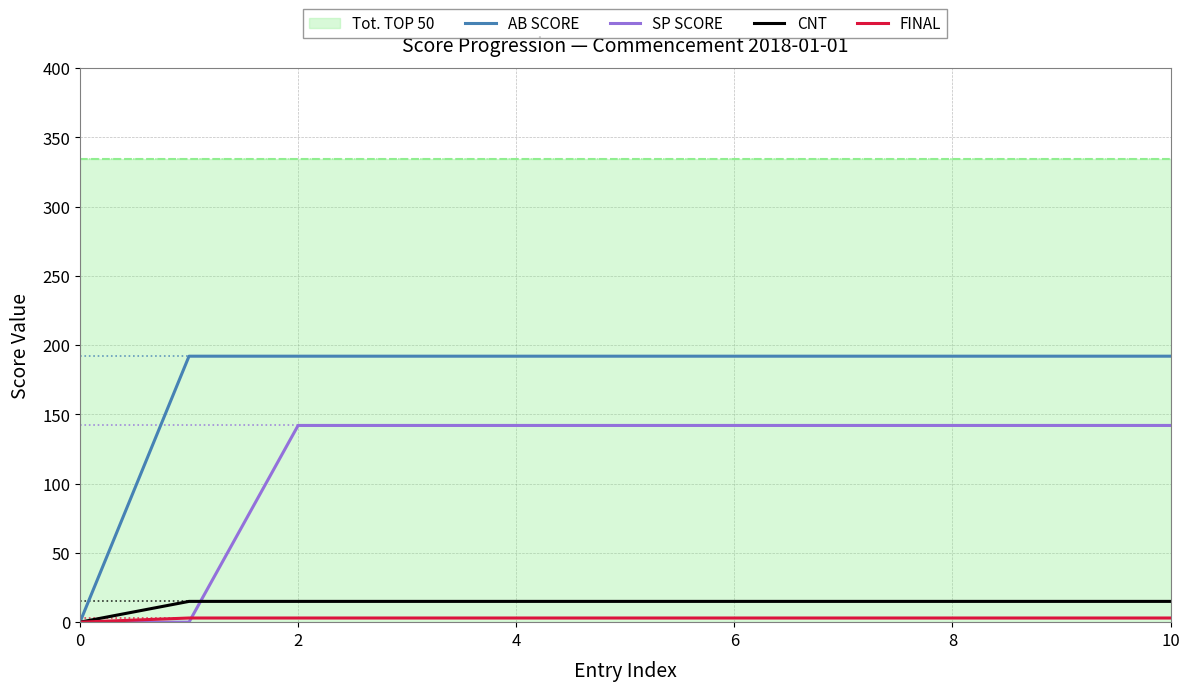

Is it true that SP SCORE equals 92 at 7?

False